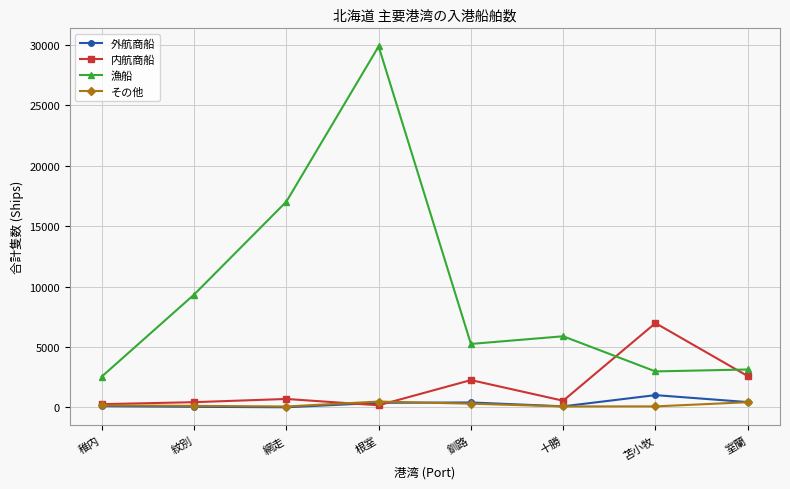

True or false: 漁船 has more than 2 points higher than both neighbors.

False